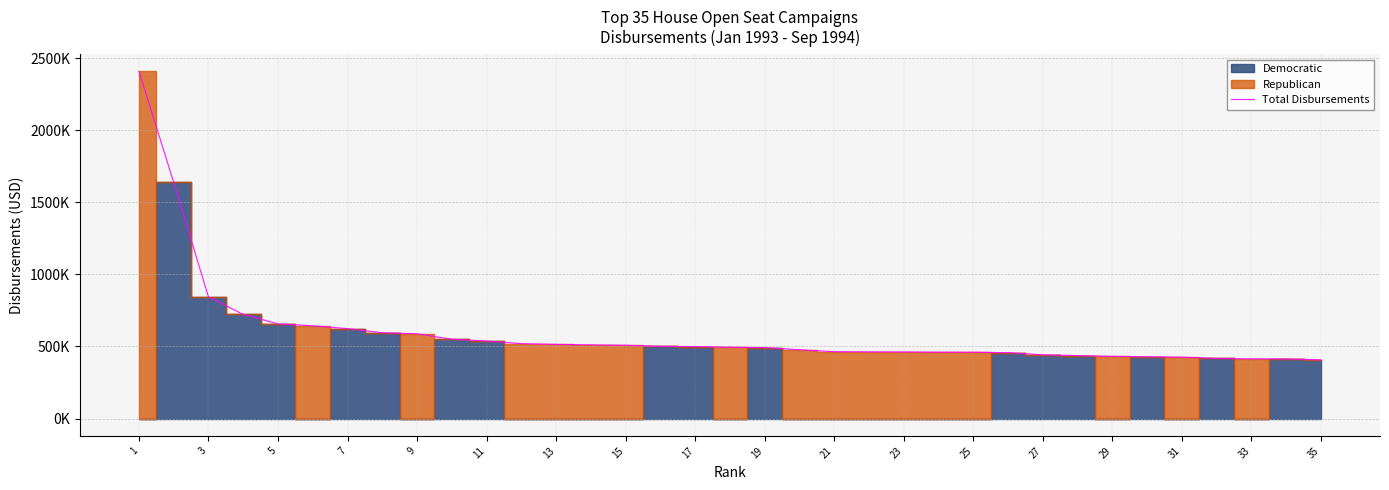

True or false: there are more than 0 points higher than both neighbors.

False